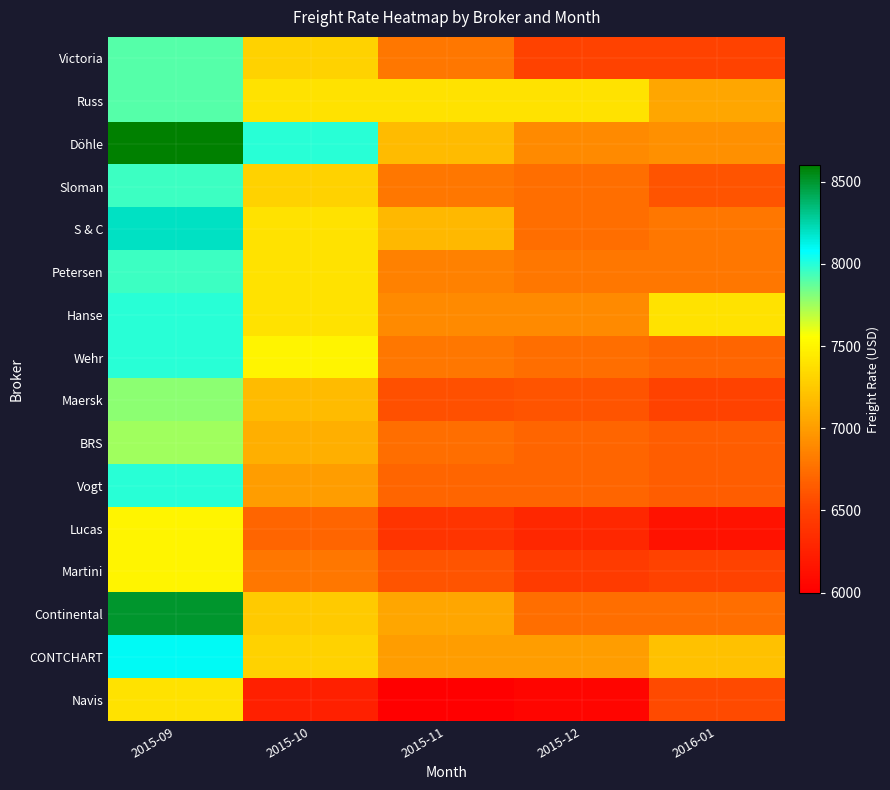

What is the minimum value shown in the chart?

6000